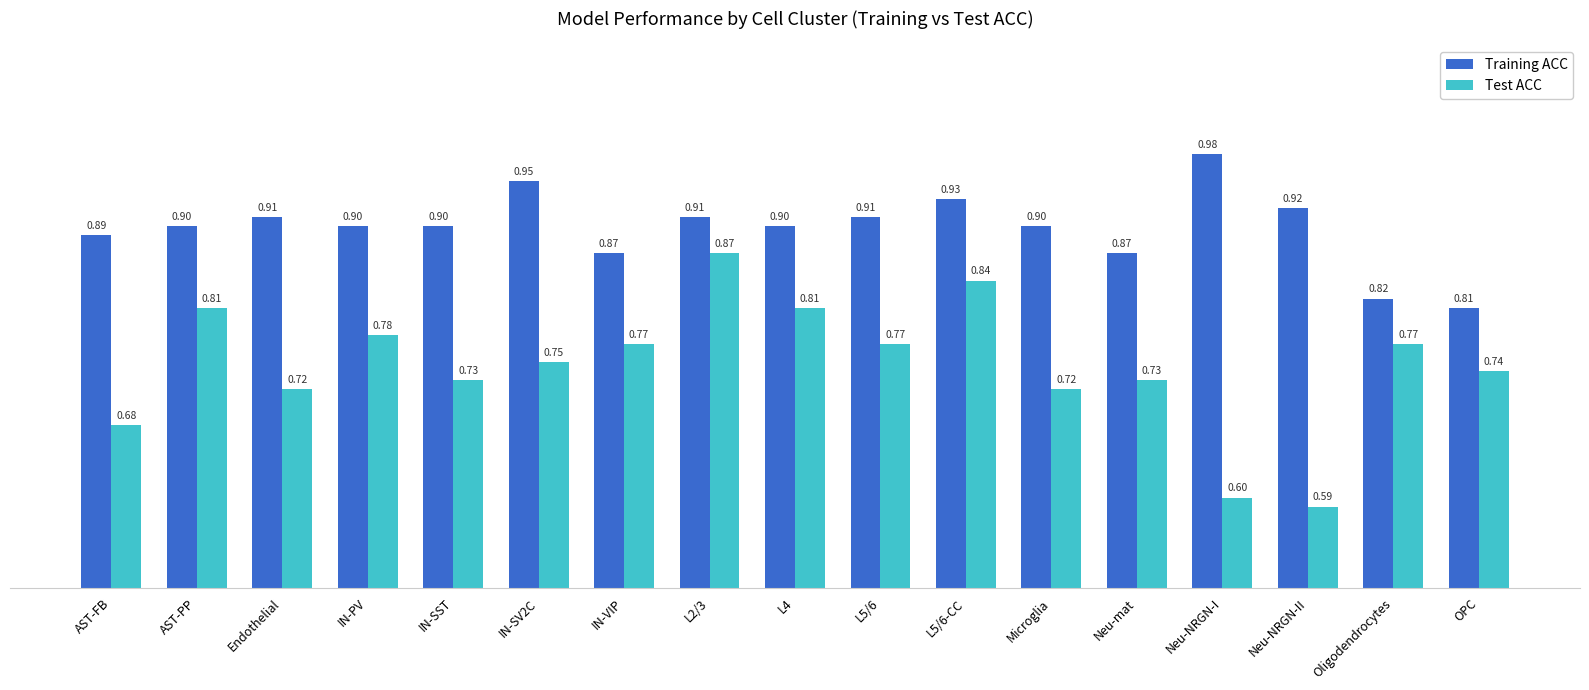

Rank the series by their average value, from lowest to highest.

Test ACC, Training ACC